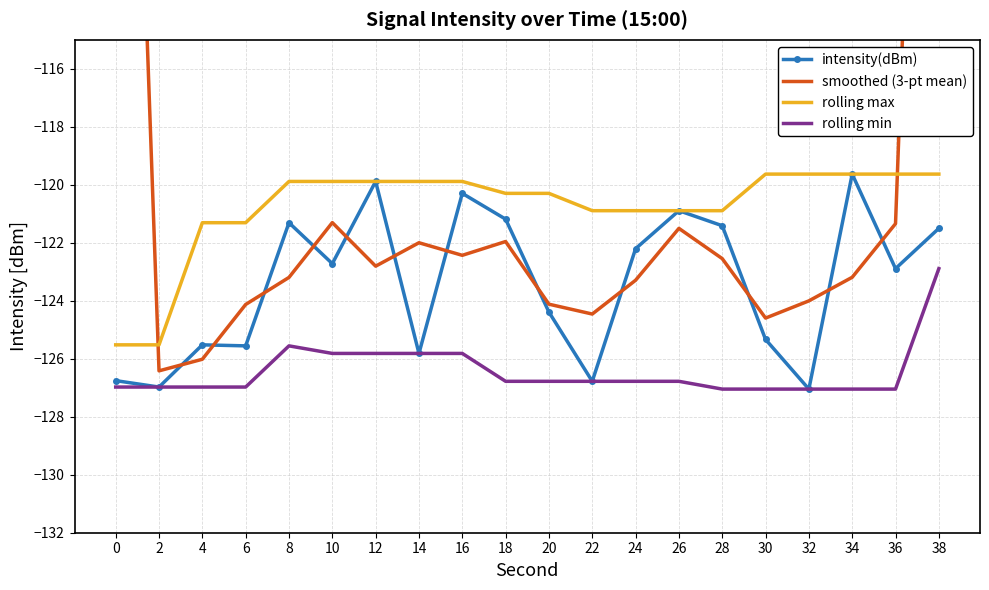

Between 18 and 30, which series saw the biggest shift?

intensity(dBm)